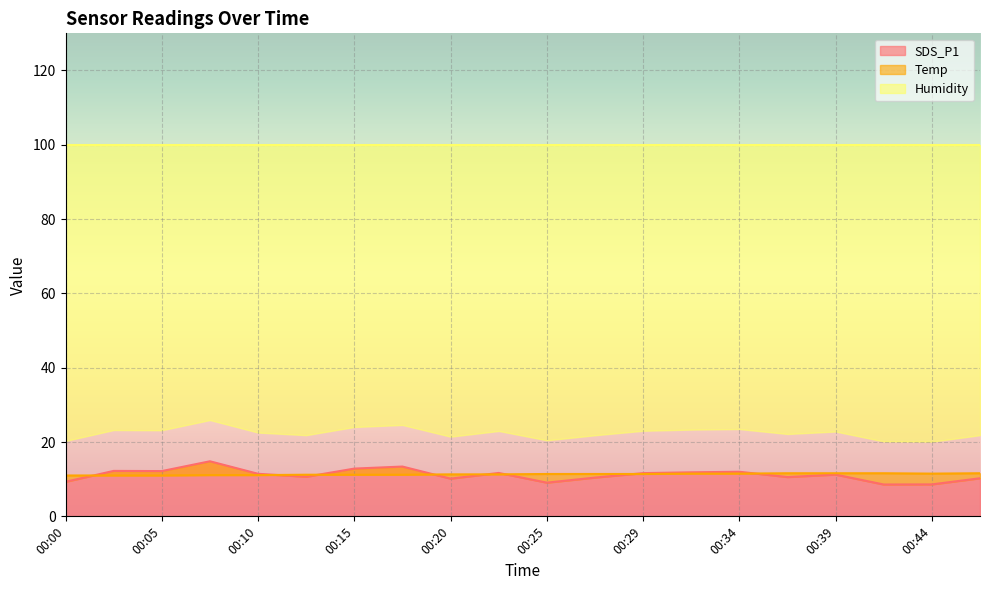

What is the highest value of the SDS_P1 series?

14.8